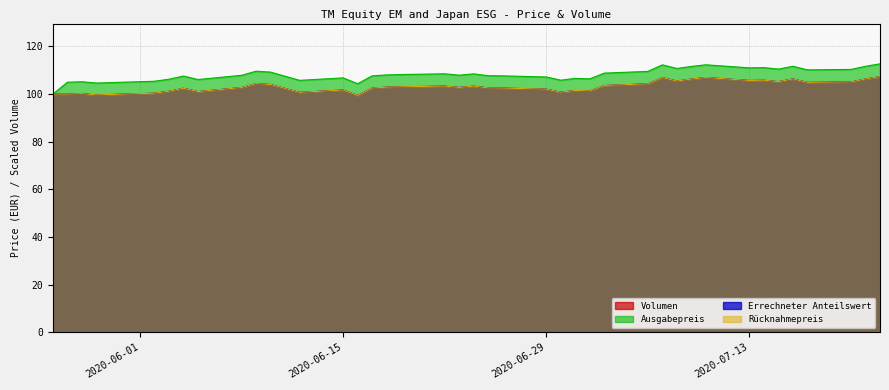

In Errechneter Anteilswert, how many points are higher than both neighbors (excluding endpoints)?

11